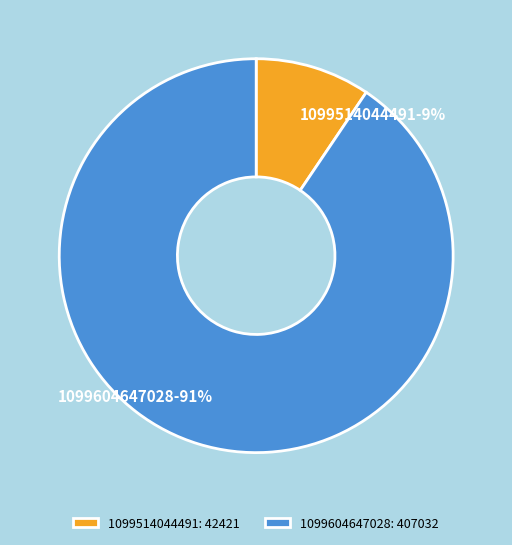

True or false: 1099514044491 accounts for 9% of the total.

True